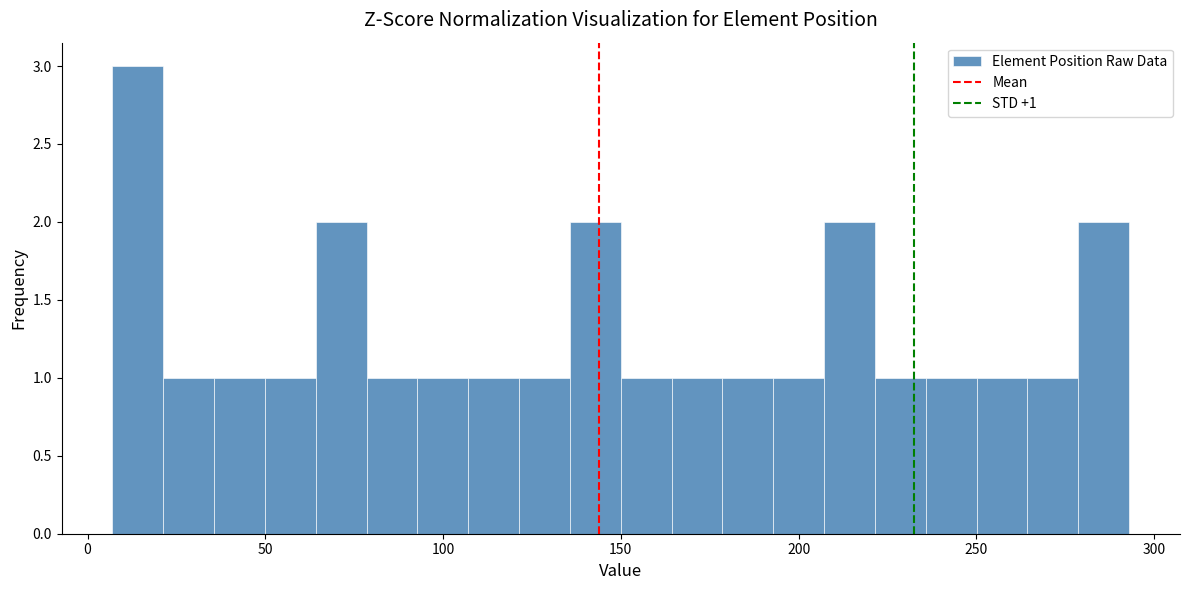

Around what value on the x-axis is the tallest bar? Give the approximate position of its centre, as read against the axis.

15